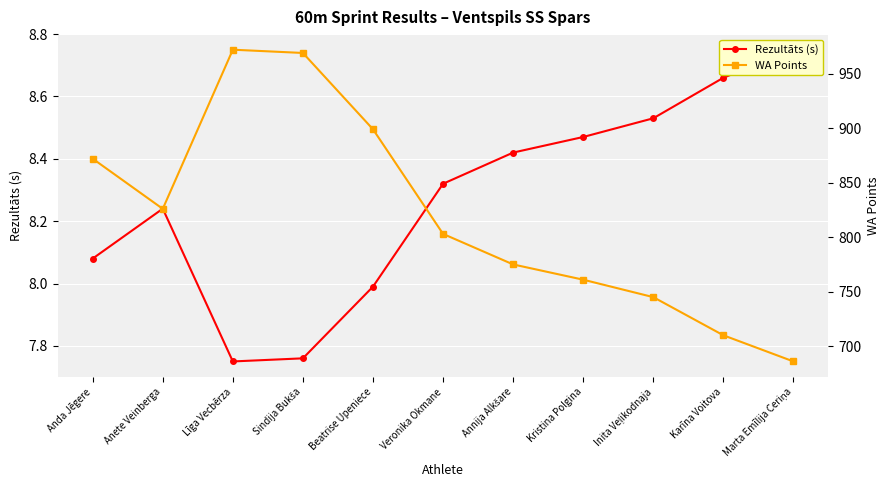

What value does the Rezultāts (s) series have at Sindija Bukša?

7.8